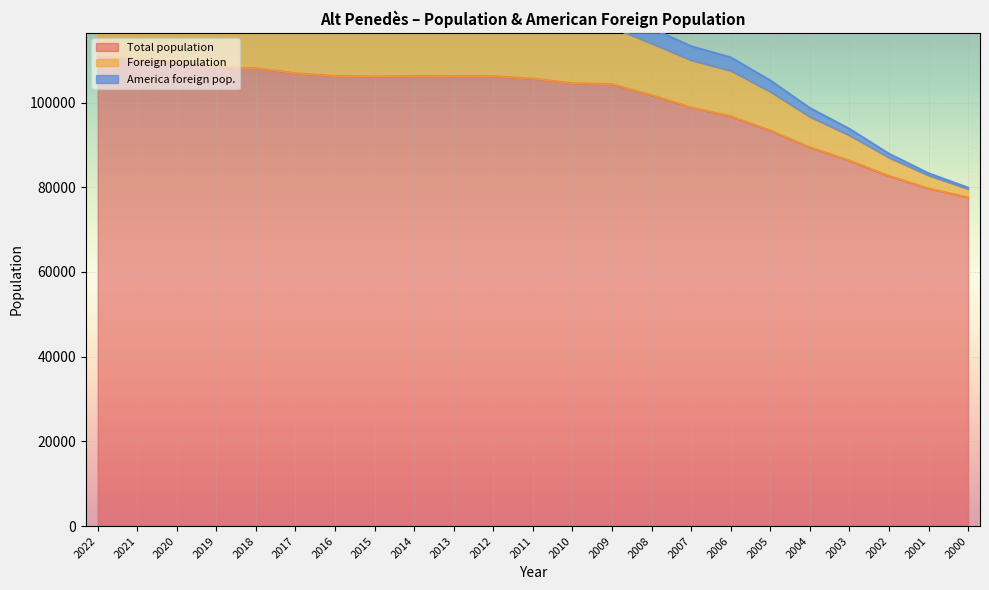

At how many categories does at least one series exceed 75854?

23